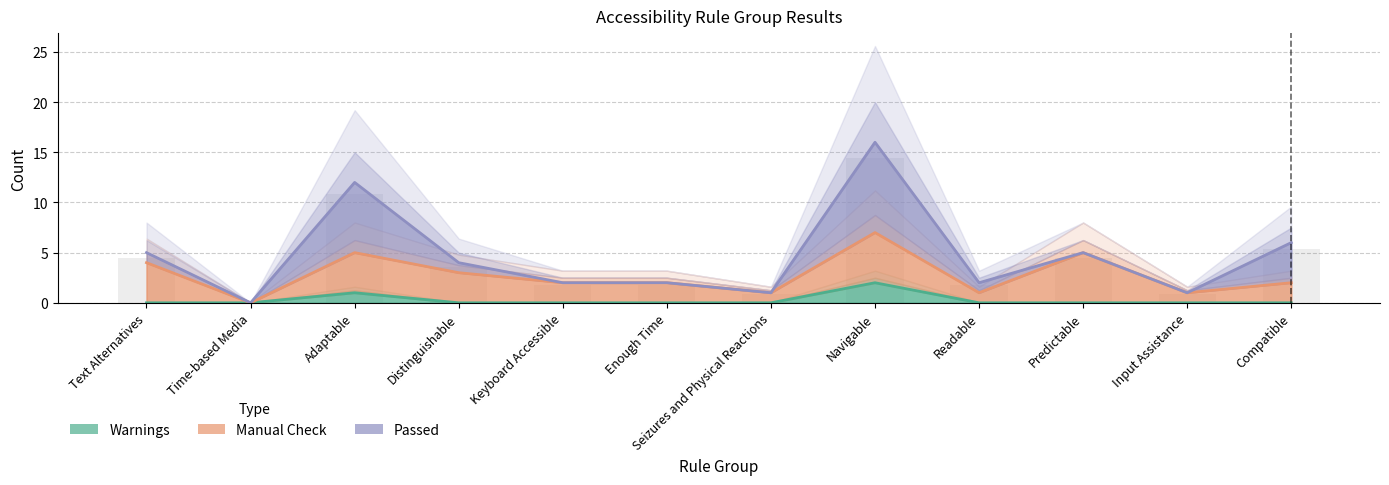

What is the difference between the second highest and minimum values in the Passed series?

12